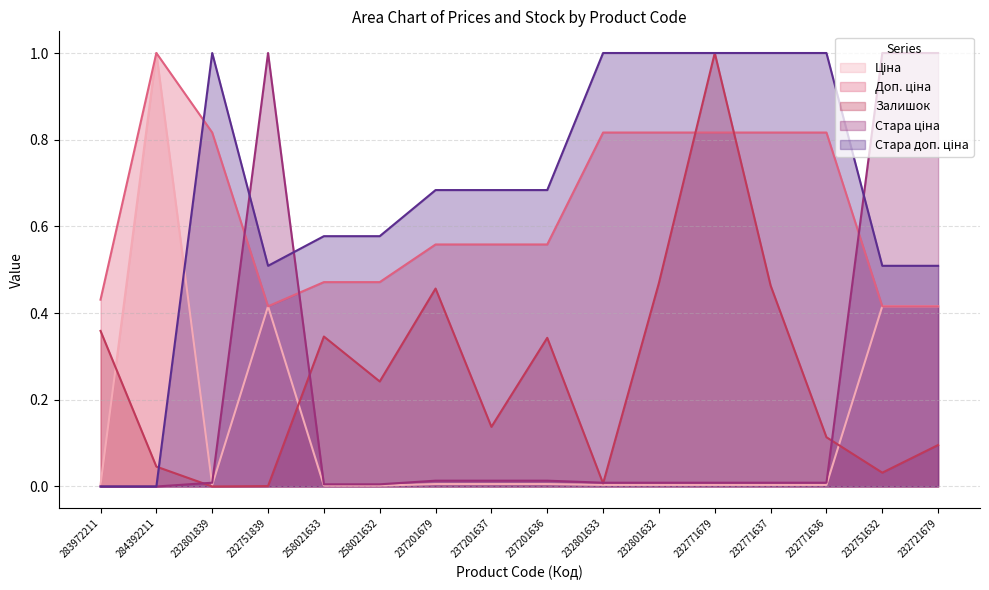

Between 258021633 and 258021632, which series saw the biggest shift?

Залишок